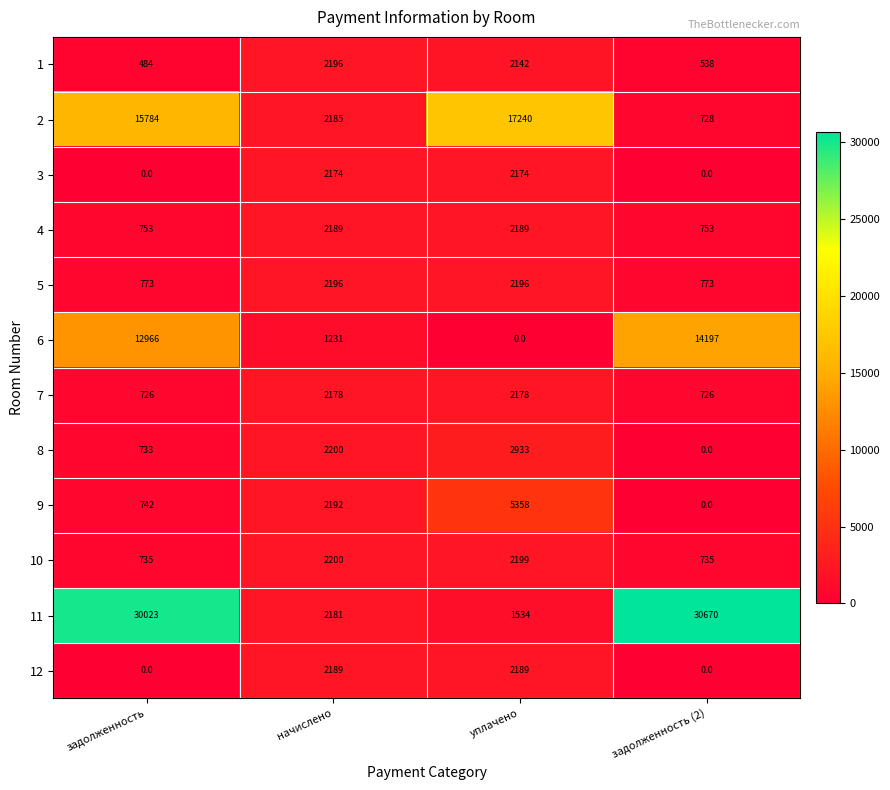

What is the total value across all series at задолженность?

63719